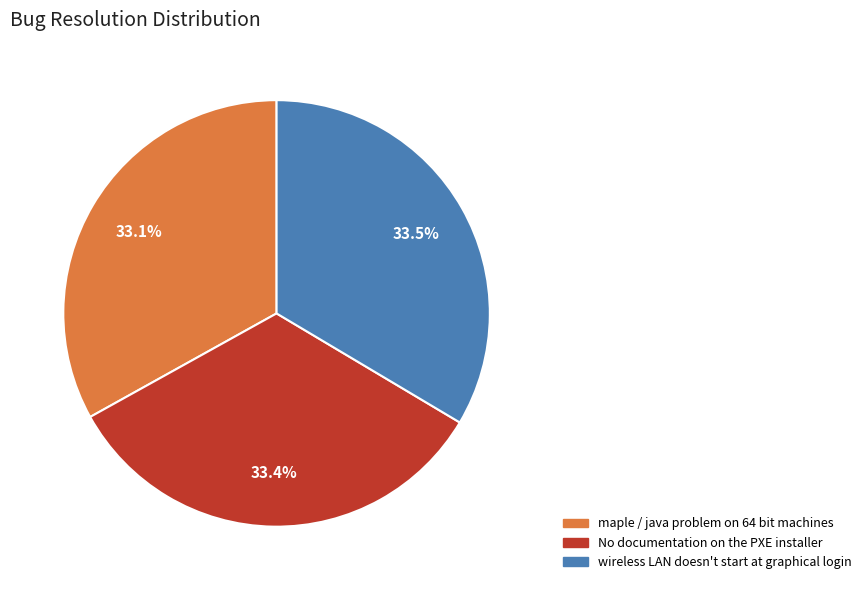

Combined, what portion of the pie is wireless LAN doesn't start at graphical login and No documentation on the PXE installer?

66.9%